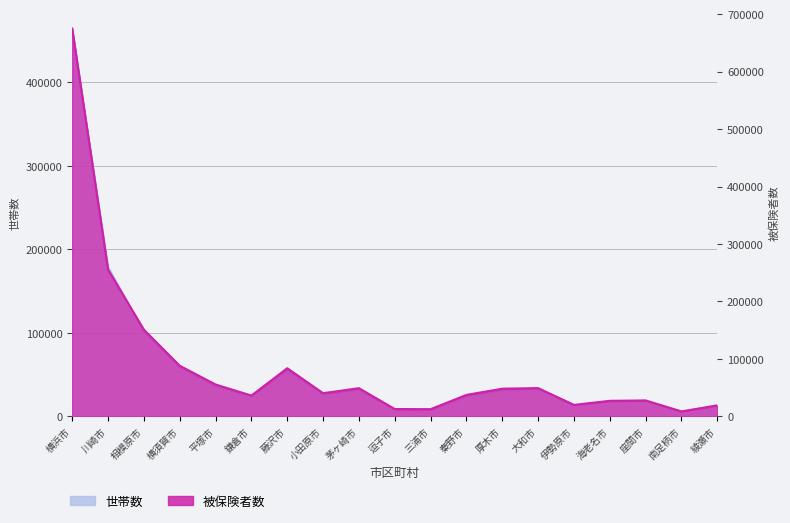

What is the spread (max minus min) of values at 相模原市?

49866